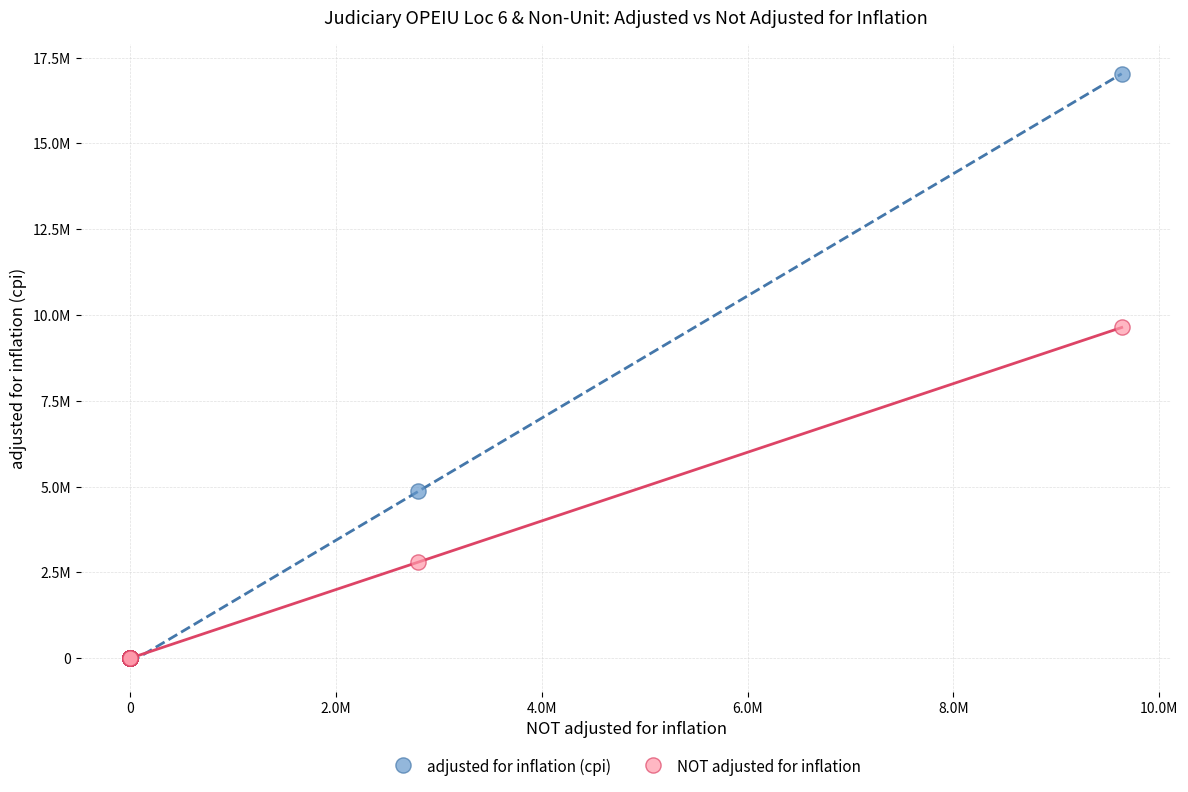

What are all the series names shown in the legend?

adjusted for inflation (cpi), NOT adjusted for inflation